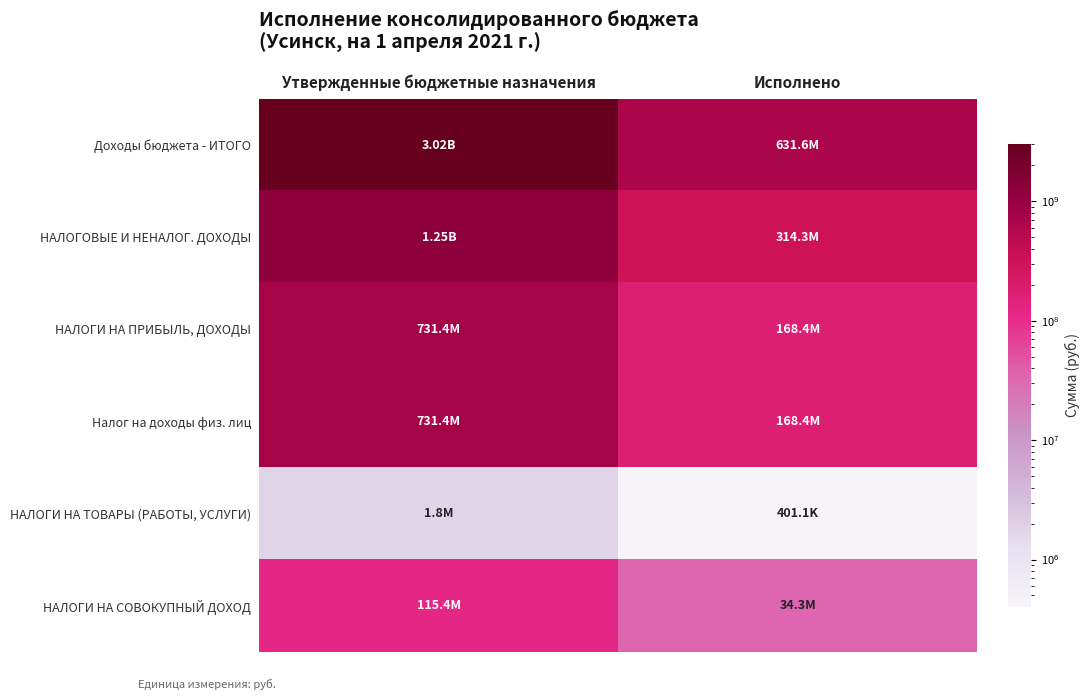

What is the spread (max minus min) of values at Исполнено?

631160111.1